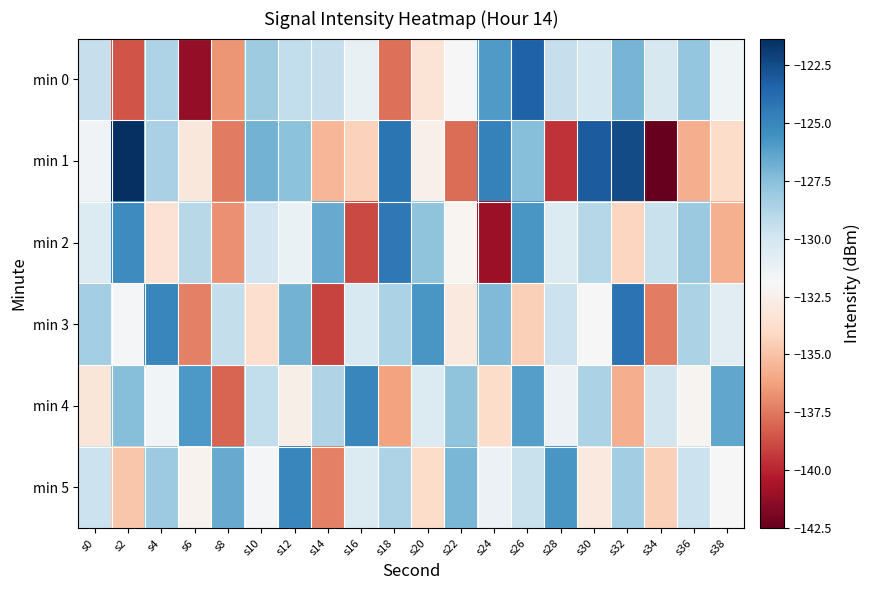

What is the minimum value shown in the chart?

-142.5